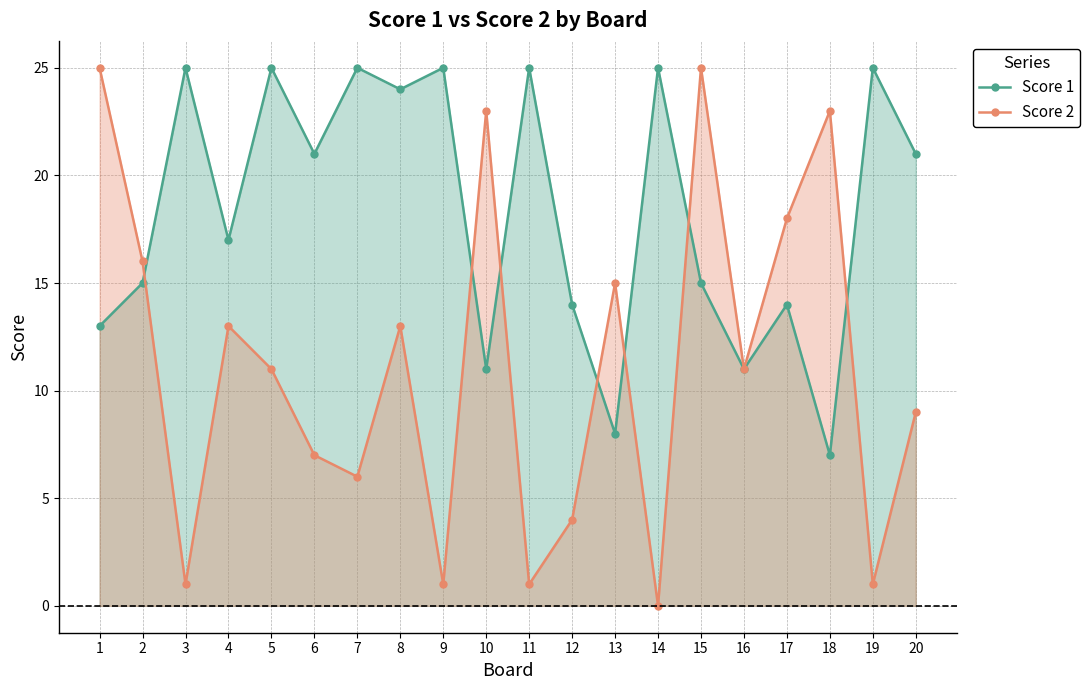

The value of Score 2 at 18 is 7. True or false?

False